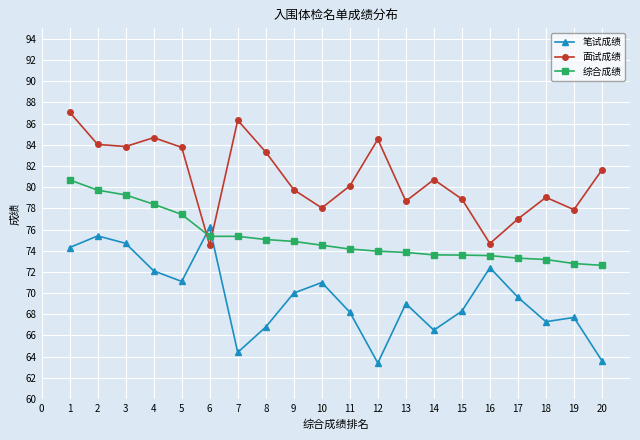

How many lines are shown in the chart?

3